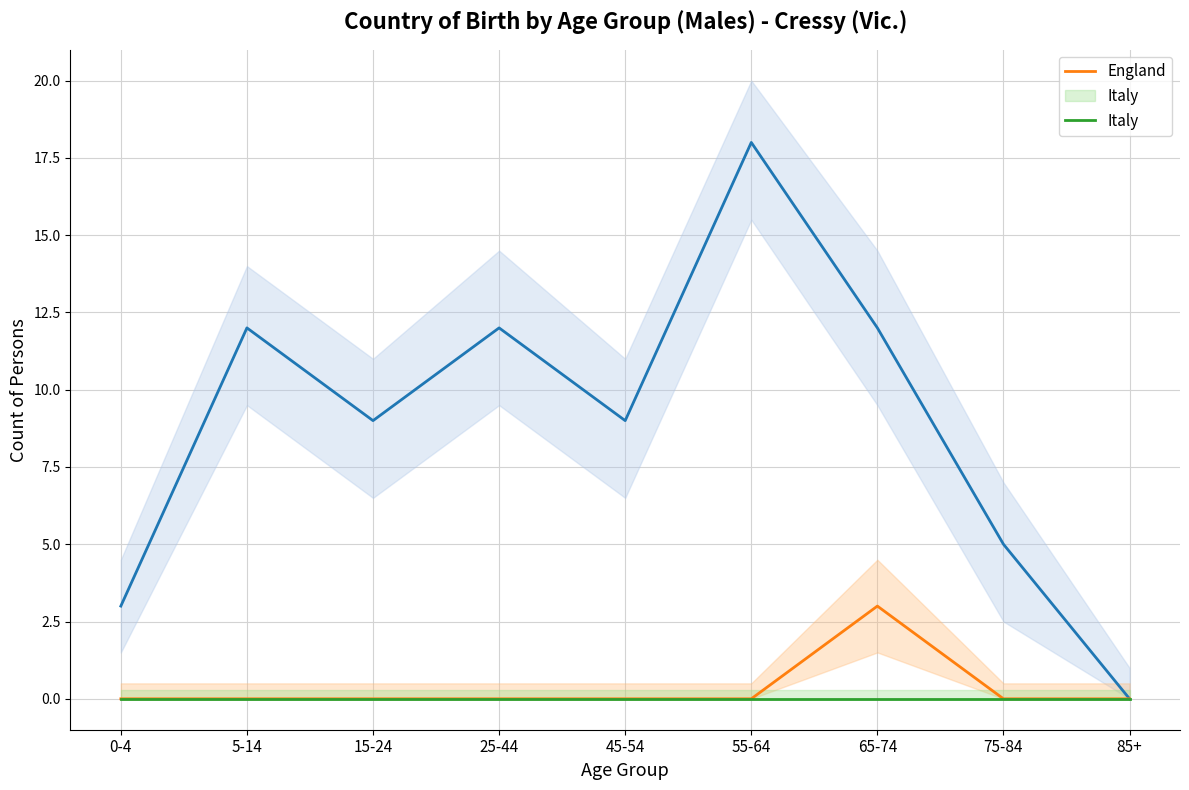

Rank the series by their maximum value, from lowest to highest.

Italy, England, Australia